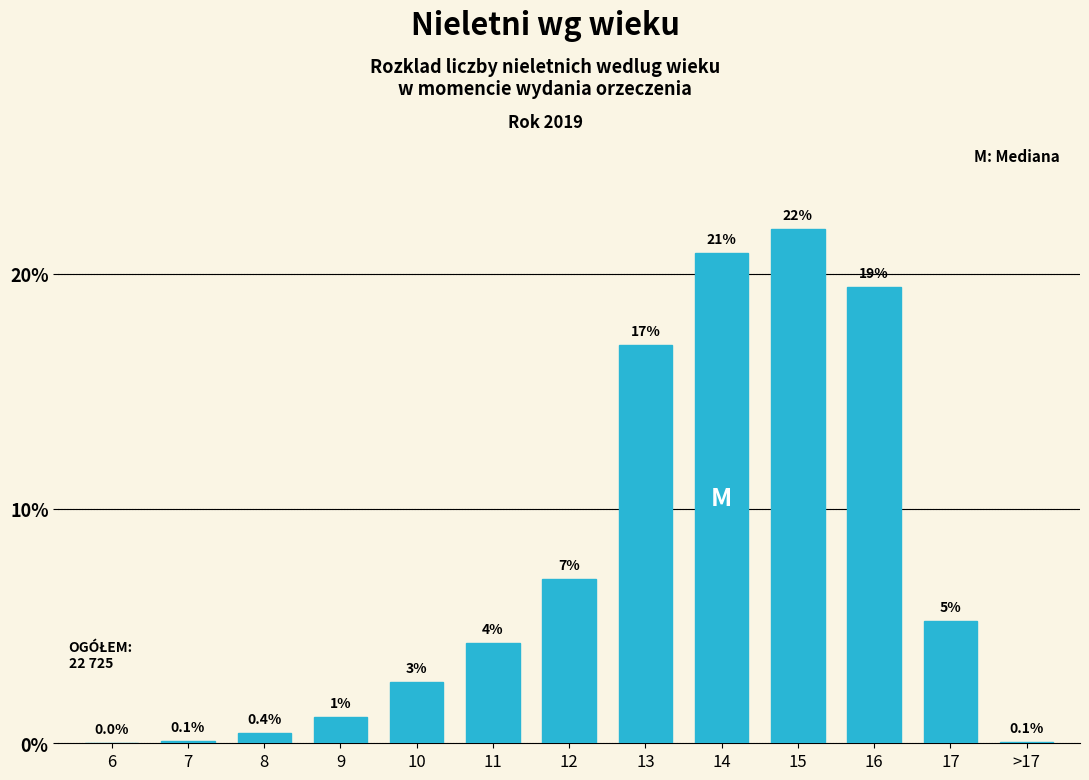

The chart shows a value of 8.2 at 17. True or false?

False